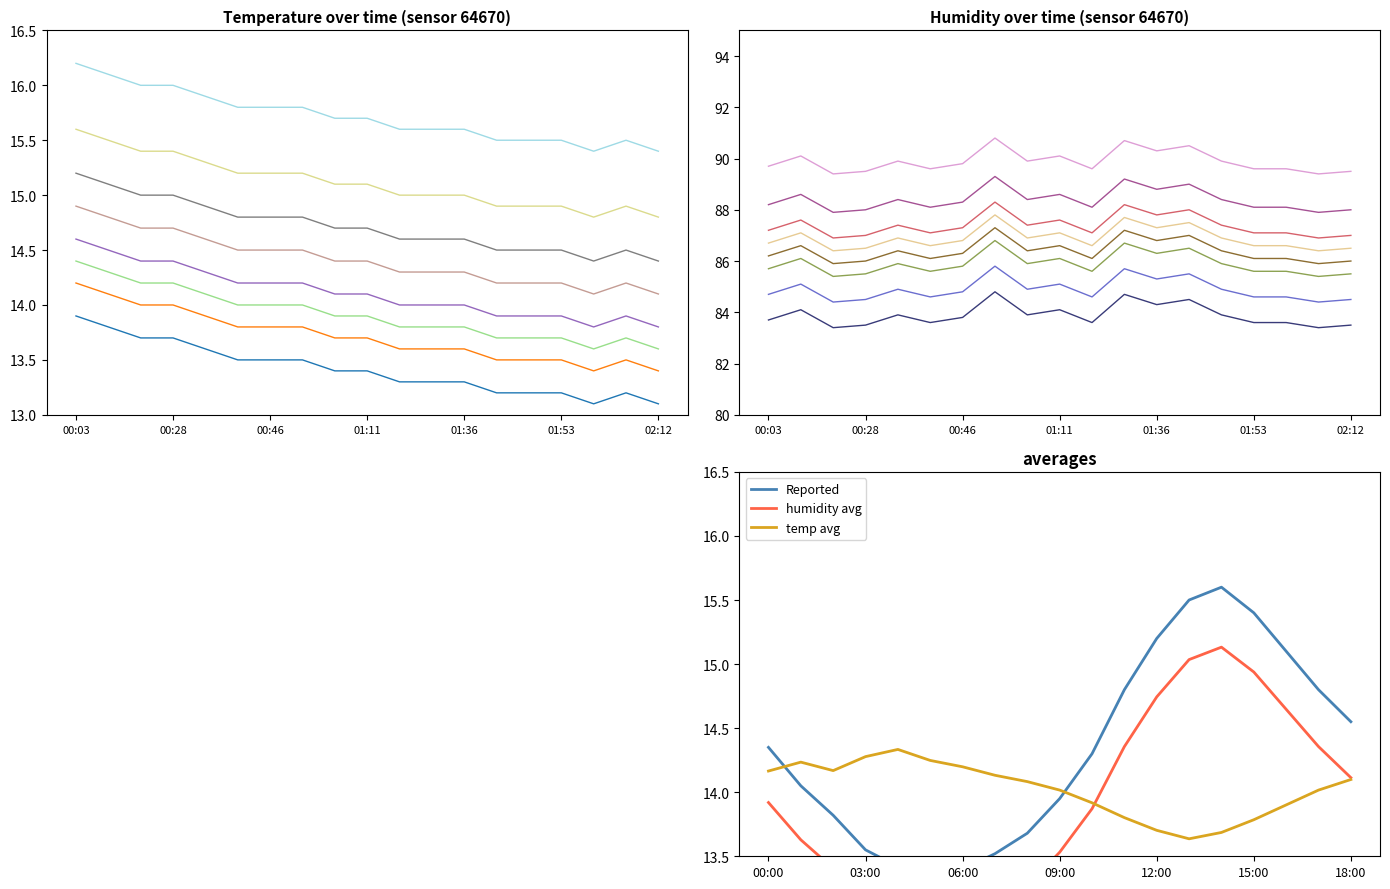

What is the sum of the temperature values at 00:40 and 00:22?

27.2